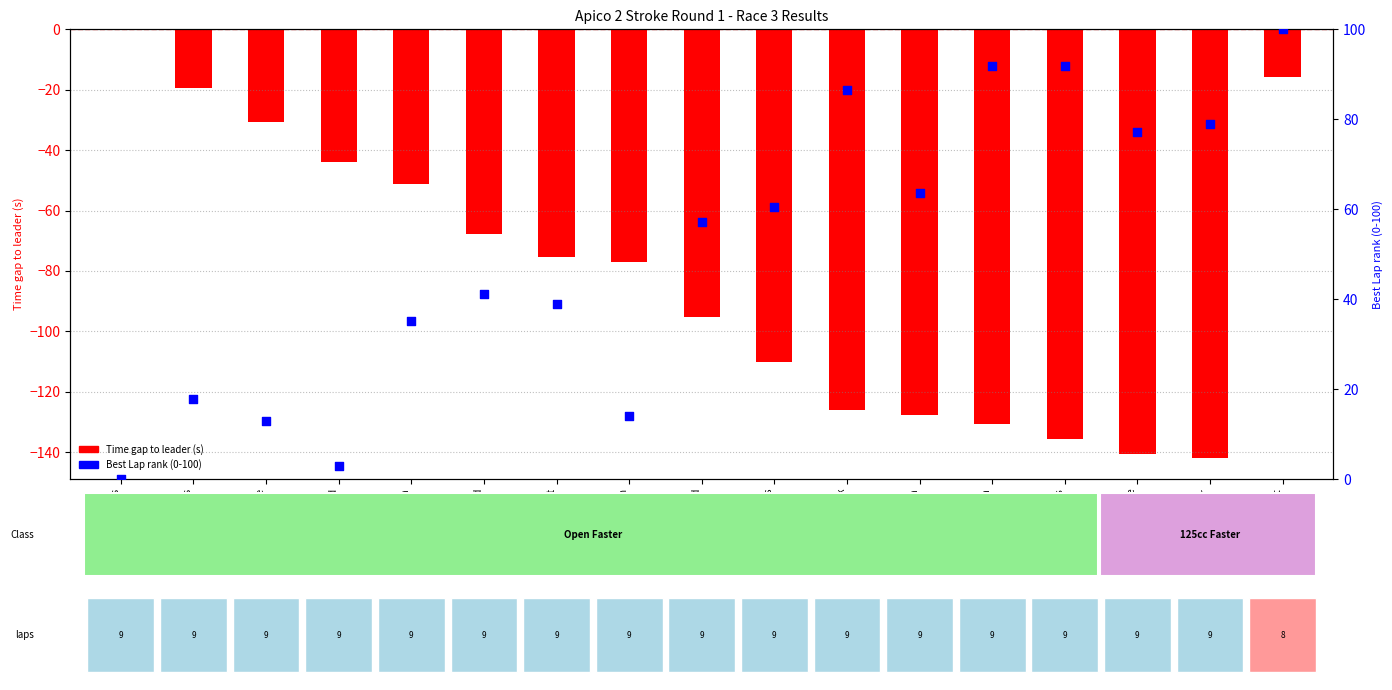

Which series reaches the maximum Y coordinate?

Best Lap rank (0-100)